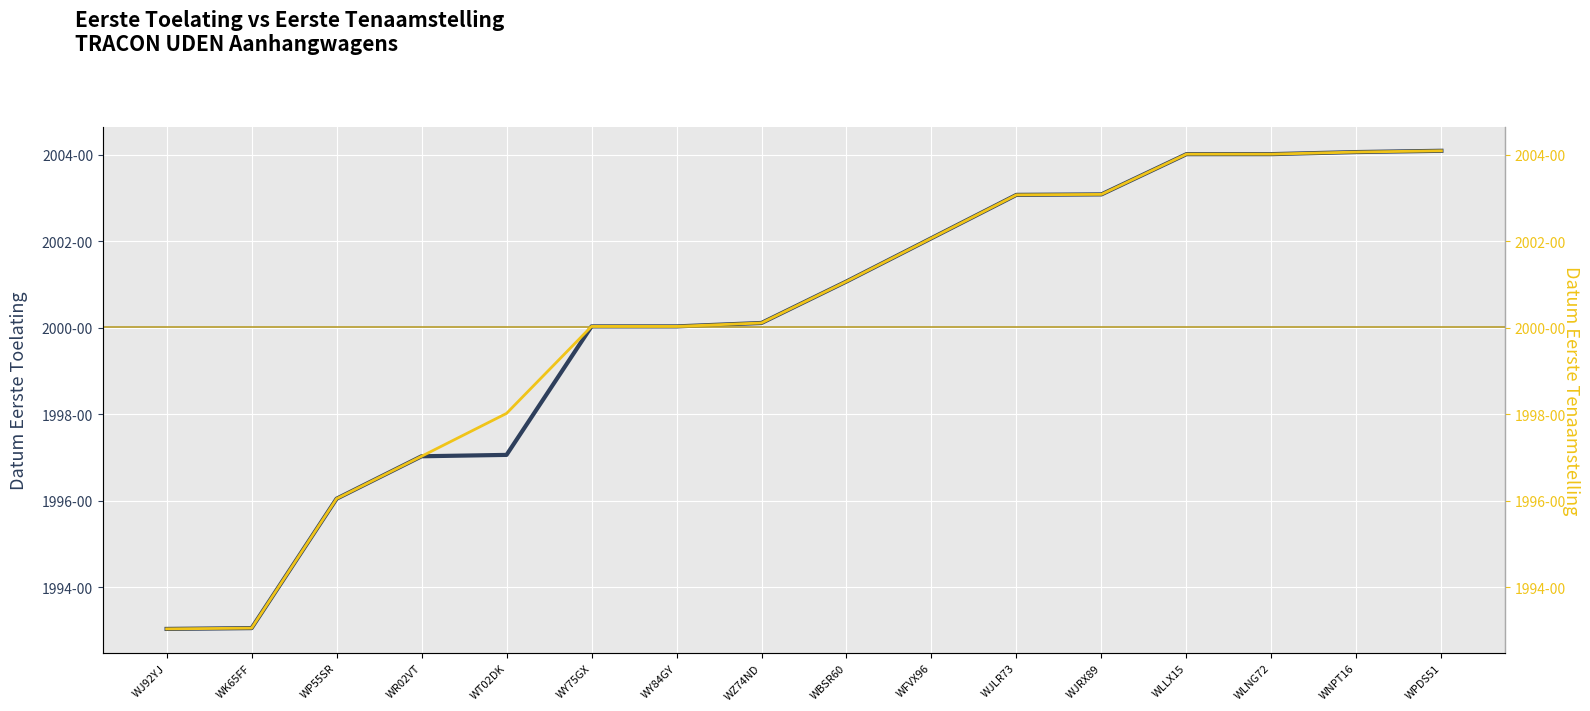

At which label does datum_eerste_toelating first exceed 20010702?

WFVX96